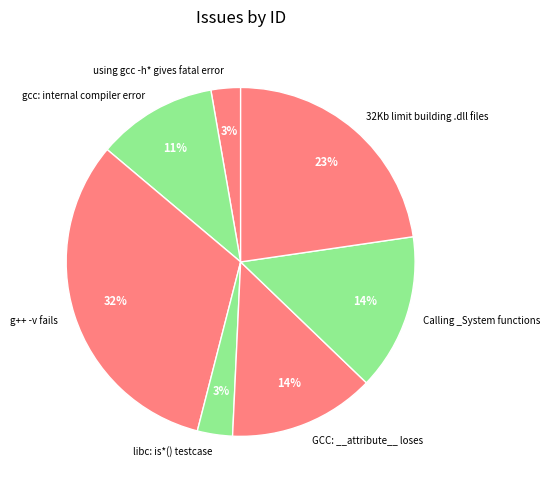

Is GCC: __attribute__ loses the majority of the pie?

No